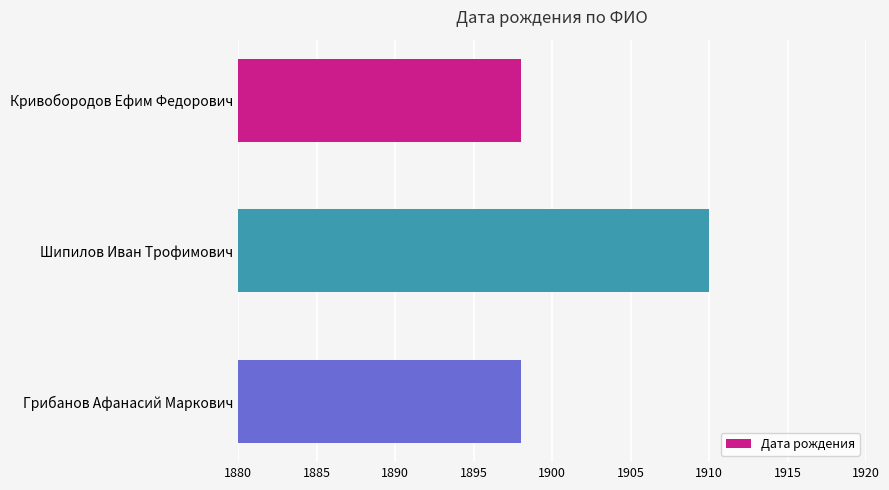

What is the label of the 3rd bar from the top?

Грибанов Афанасий Маркович